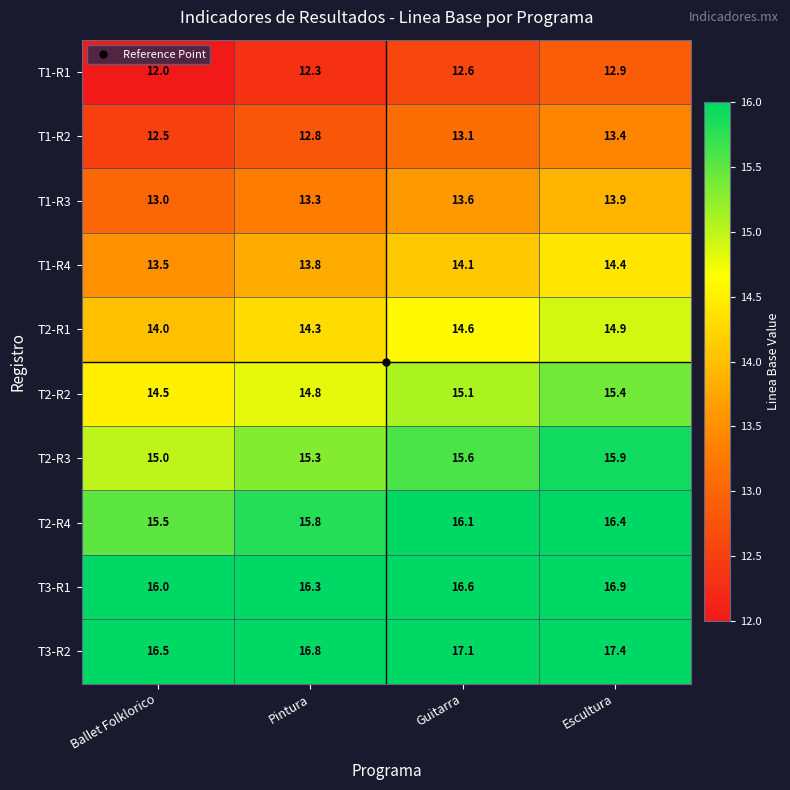

What is the total value across all series at Escultura?

151.5